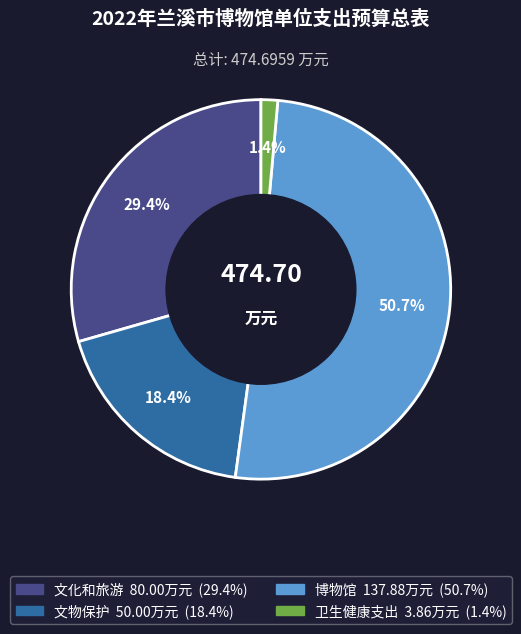

How many segments does this pie chart have?

4